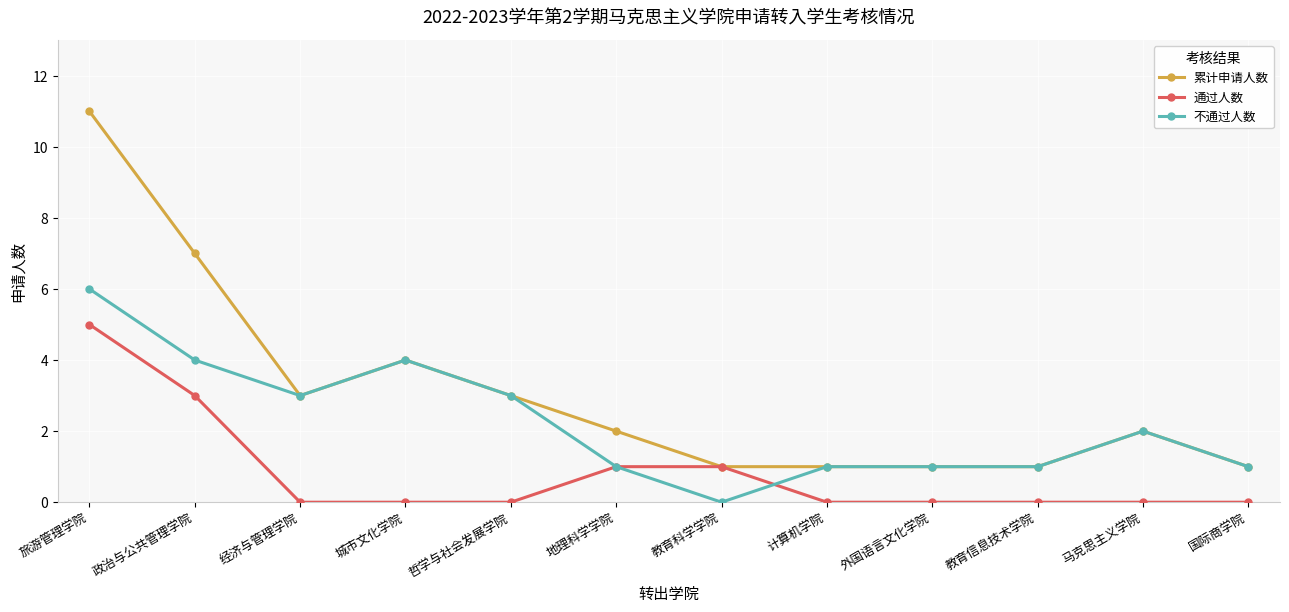

Reading left to right, what are all the values shown in this chart?

累计申请人数: 11	7	3	4	3	2	1	1	1	1	2	1
通过人数: 5	3	0	0	0	1	1	0	0	0	0	0
不通过人数: 6	4	3	4	3	1	0	1	1	1	2	1